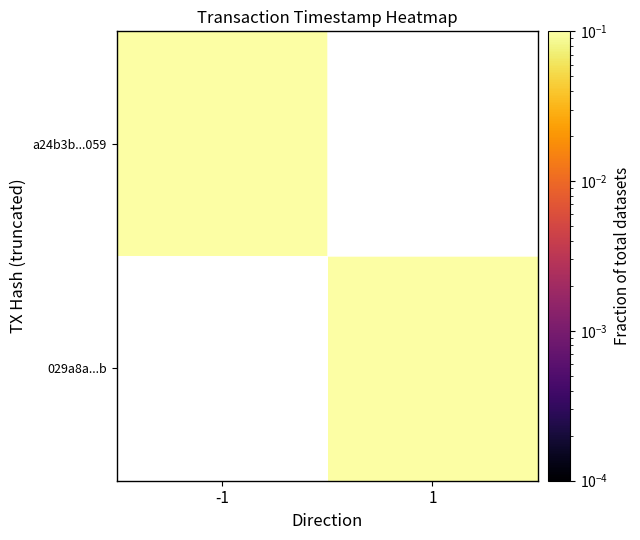

Rank the series by their maximum value, from lowest to highest.

029a8a...b, a24b3b...059